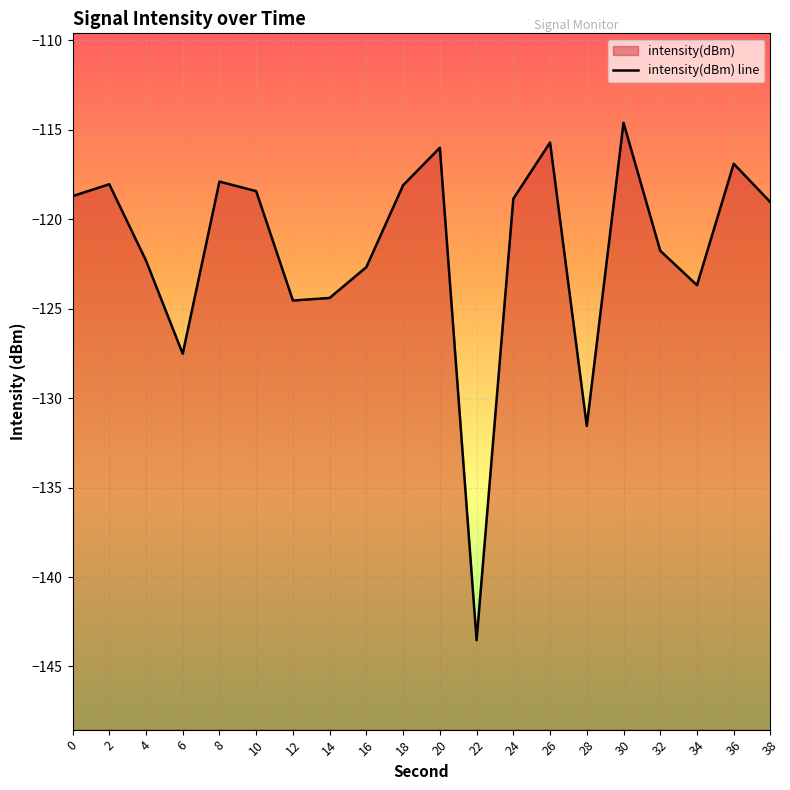

How many lines are shown in the chart?

1